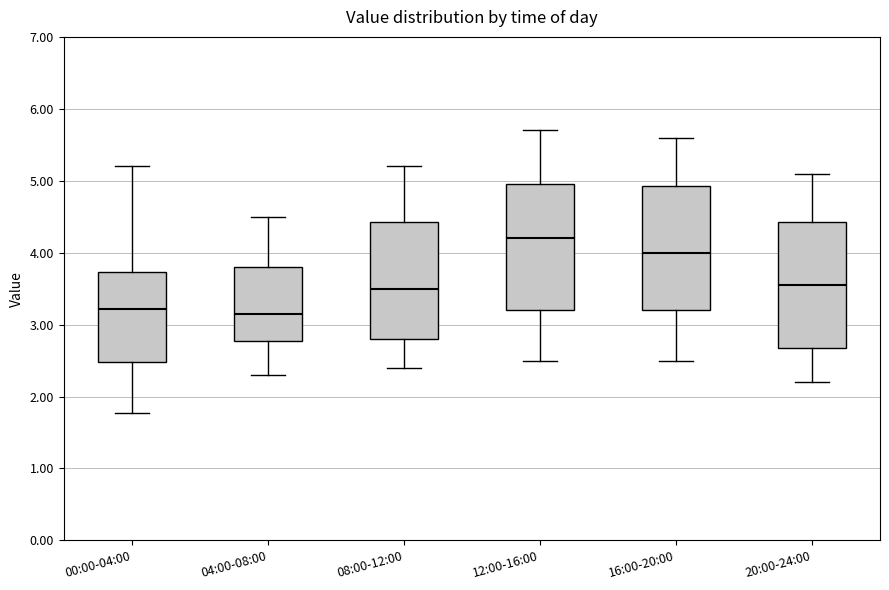

Where does the lower whisker of the box for 20:00-24:00 end on the y-axis? The values are not printed on the chart, so give them approximately, as read against the axis.

2.2